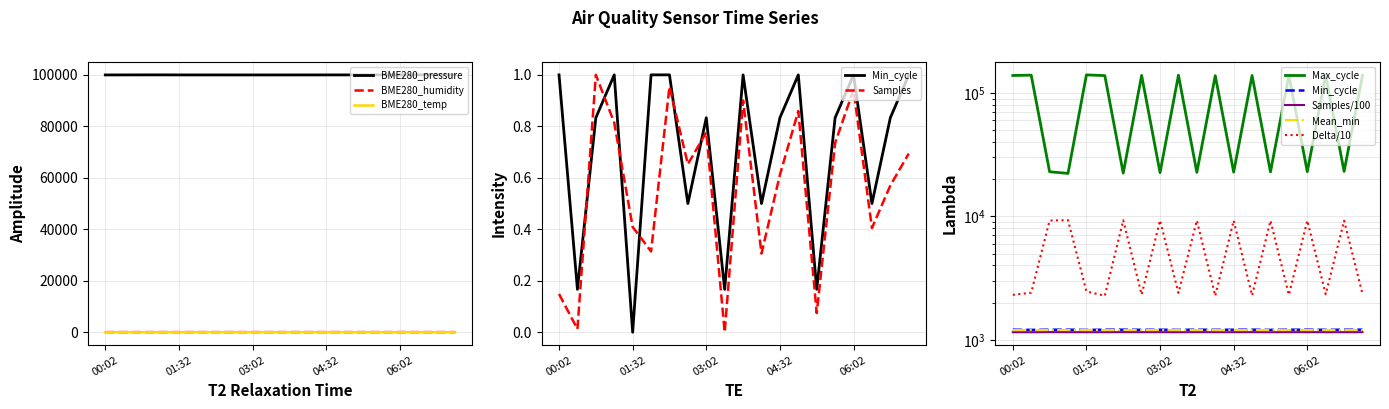

True or false: Max_cycle has more than 0 interior local peaks.

True